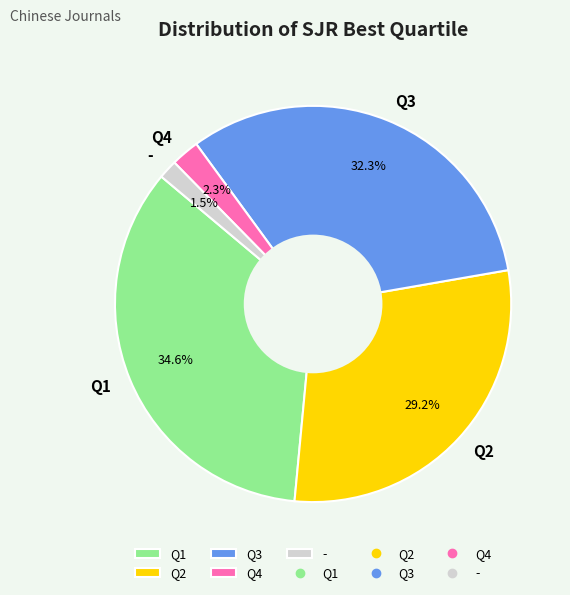

What percentage is the Q1 slice, to the nearest percent?

35%